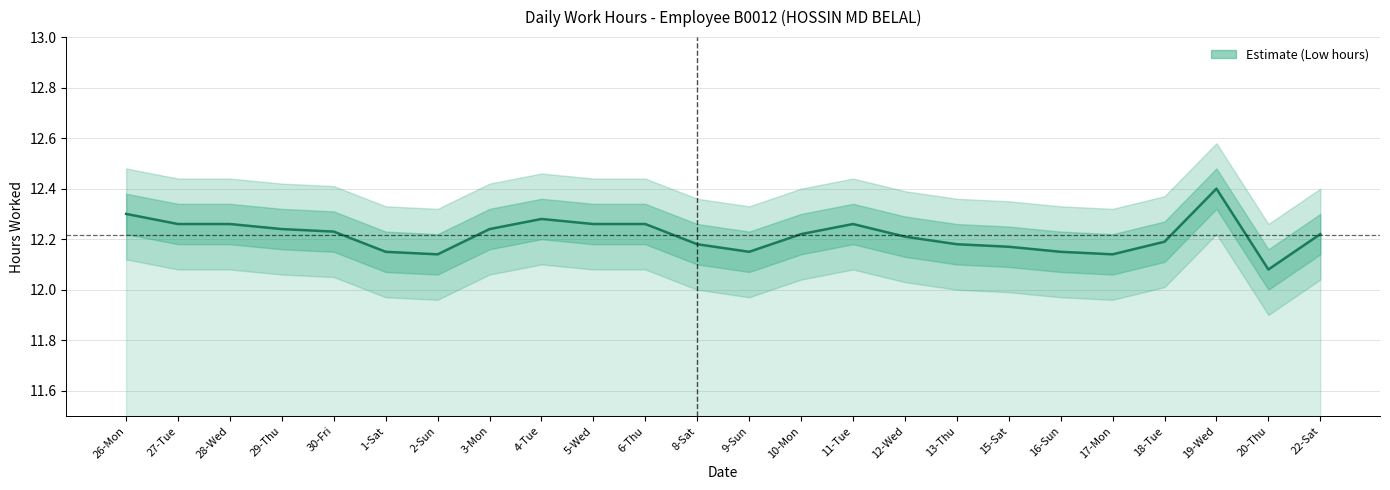

The chart shows a value of 12.4 at 19-Wed. True or false?

True